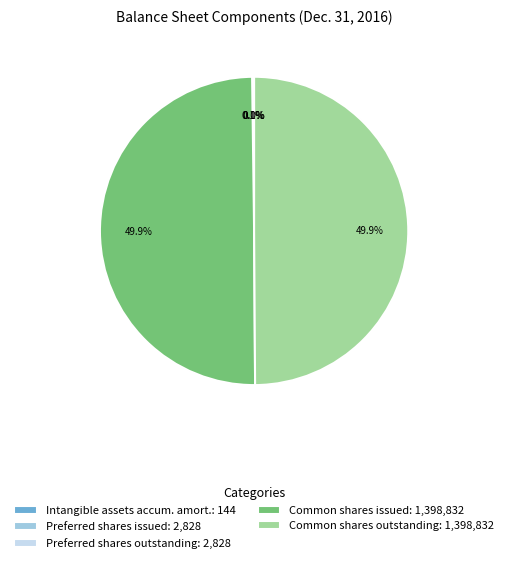

Combined, what portion of the pie is Common shares outstanding: 1,398,832 and Common shares issued: 1,398,832?

99.8%